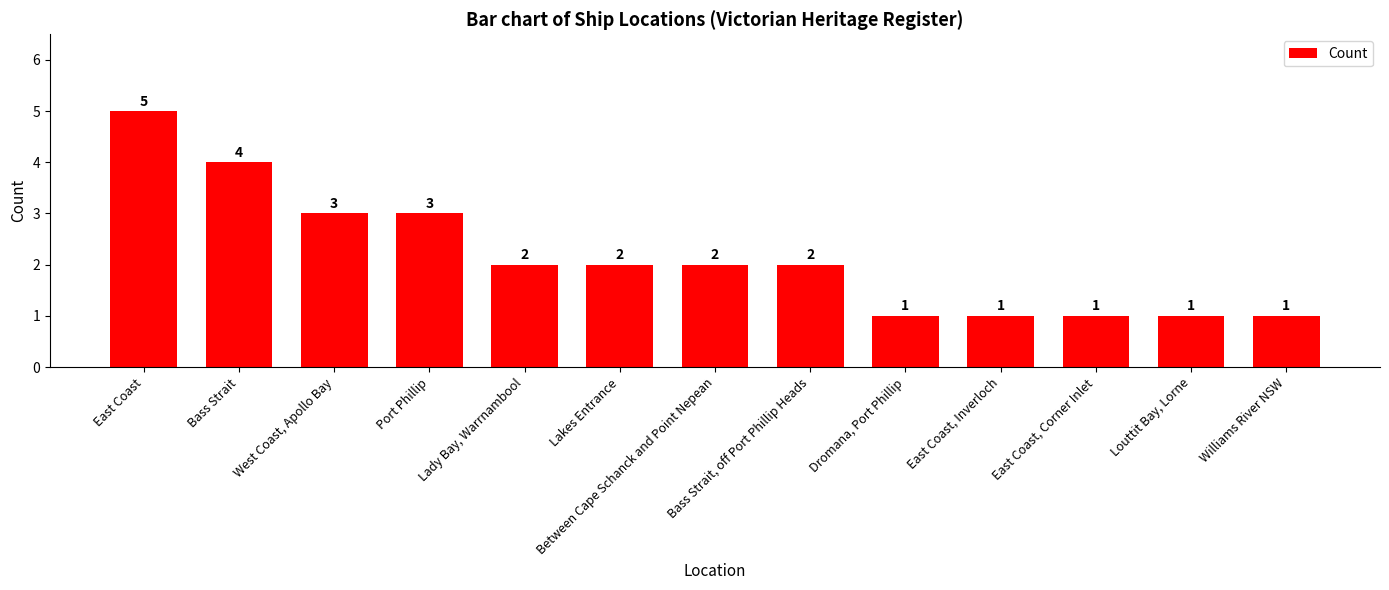

What is the sum of the values at East Coast, Corner Inlet and West Coast, Apollo Bay?

4